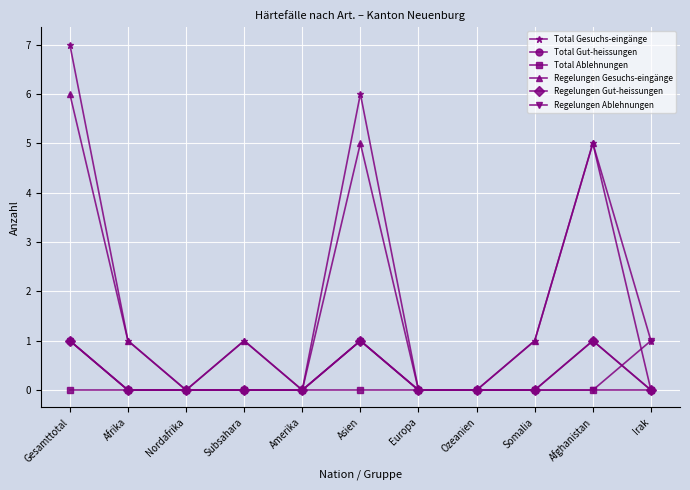

How many lines are shown in the chart?

6